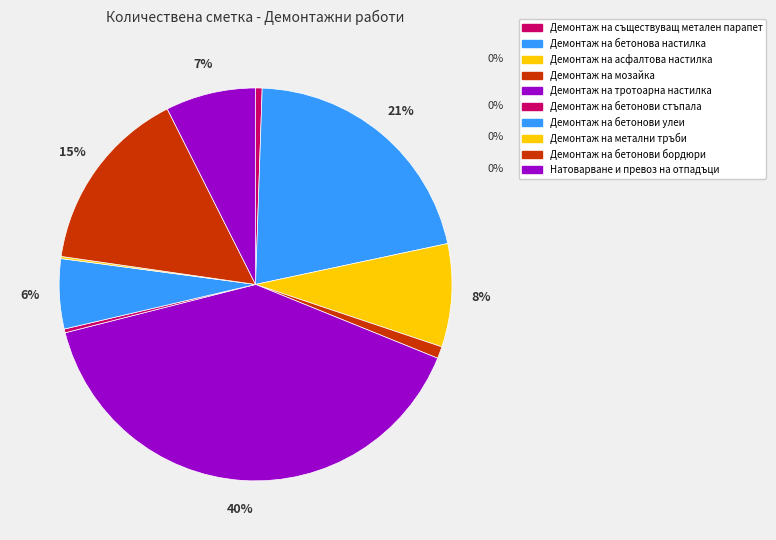

Do Демонтаж на асфалтова настилка and Демонтаж на бетонови улеи together represent more than half of the pie?

No